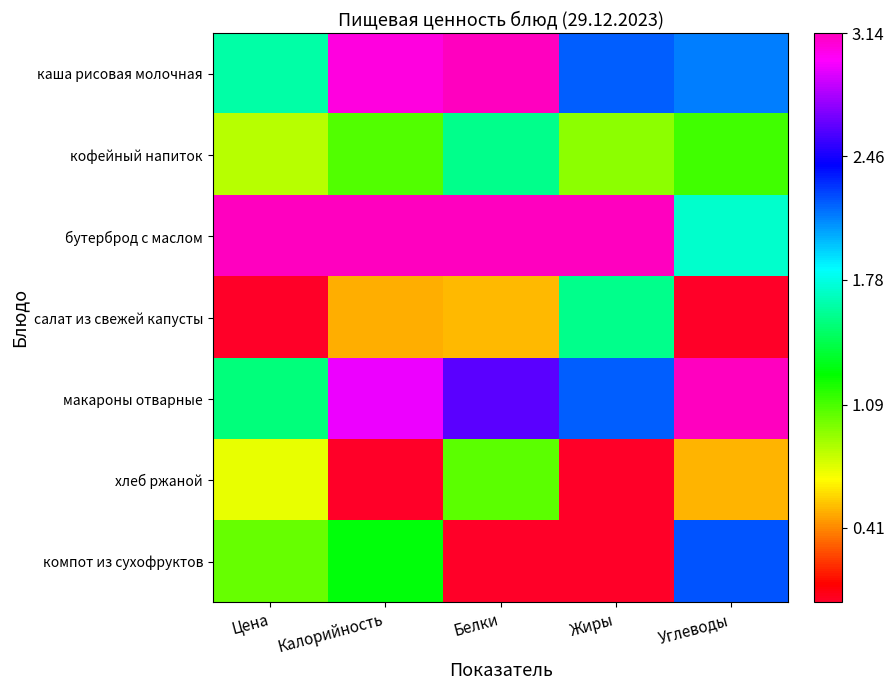

Count the number of data series in this chart.

7